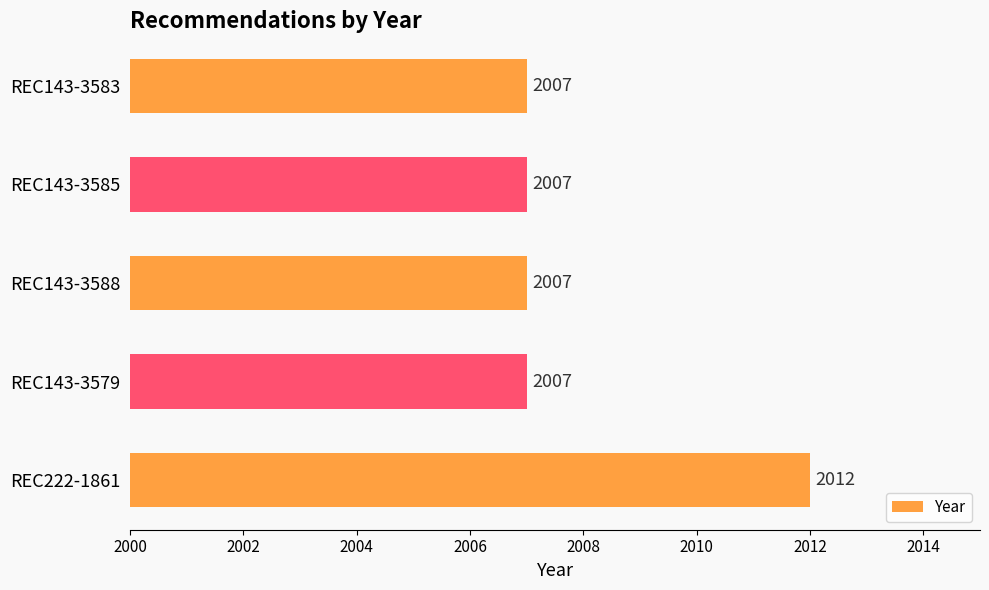

What is the greatest value displayed?

2012